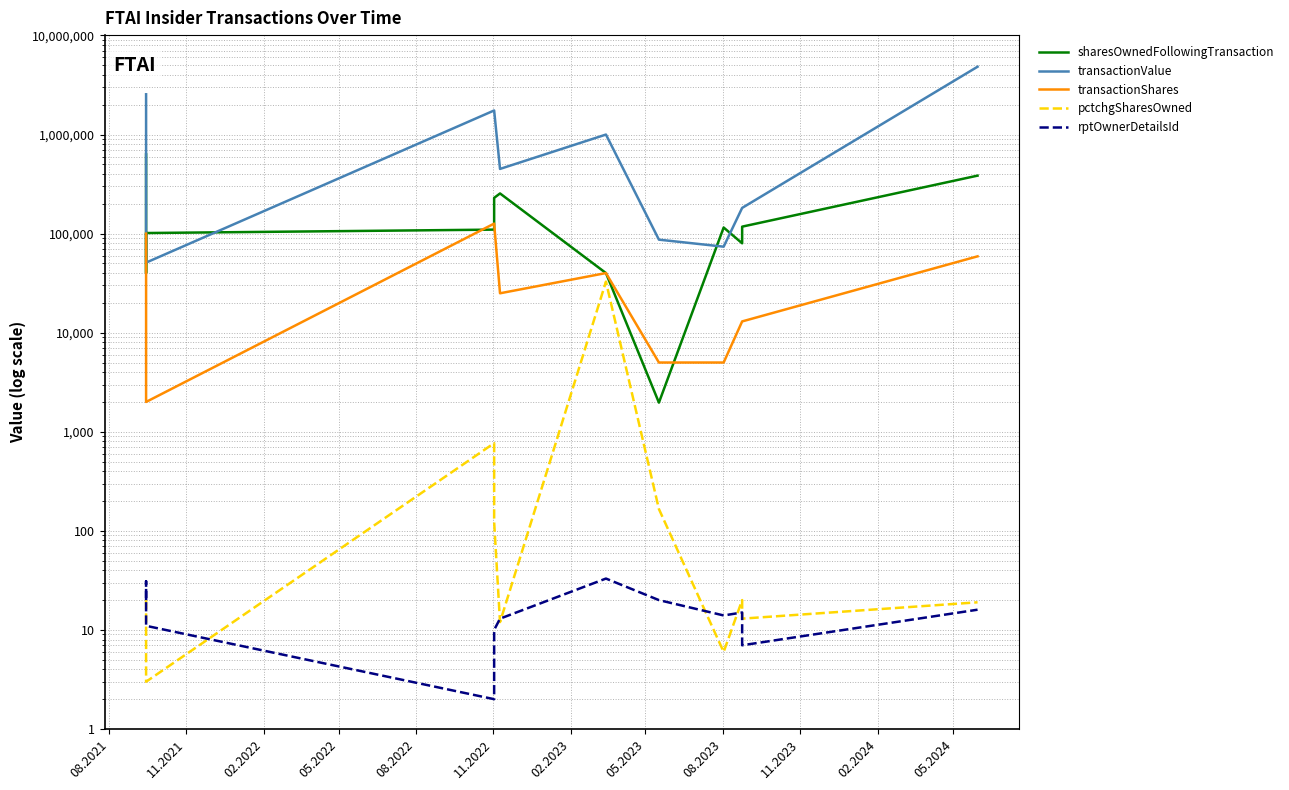

True or false: sharesOwnedFollowingTransaction and rptOwnerDetailsId intersect in this chart.

False